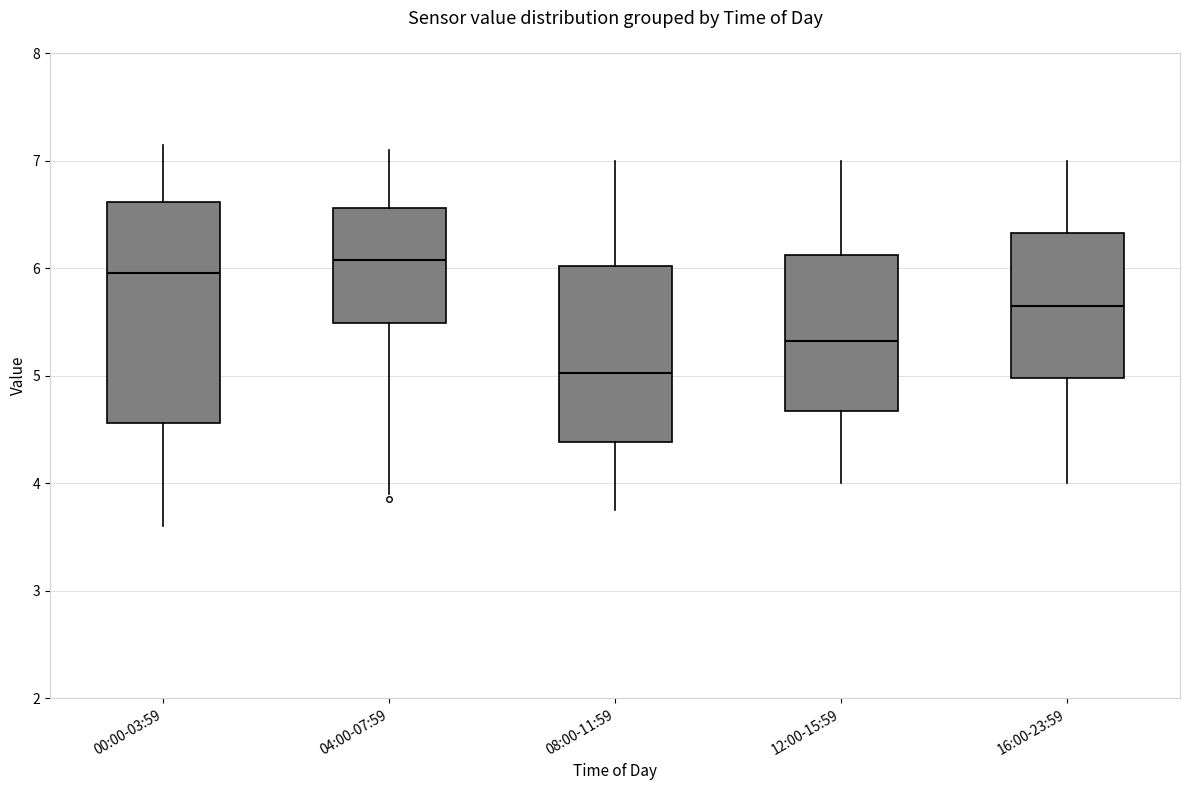

Which box's median line is the lowest?

08:00-11:59